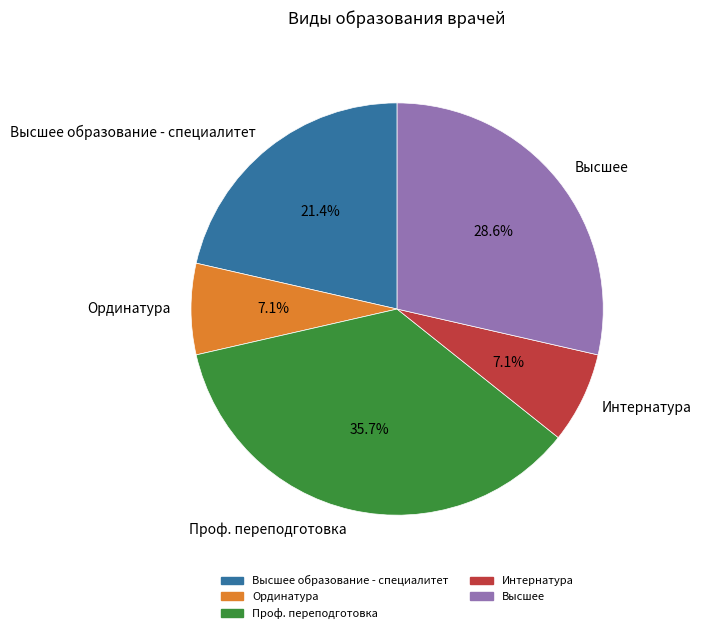

How much of the chart is everything except Ординатура?

92.9%